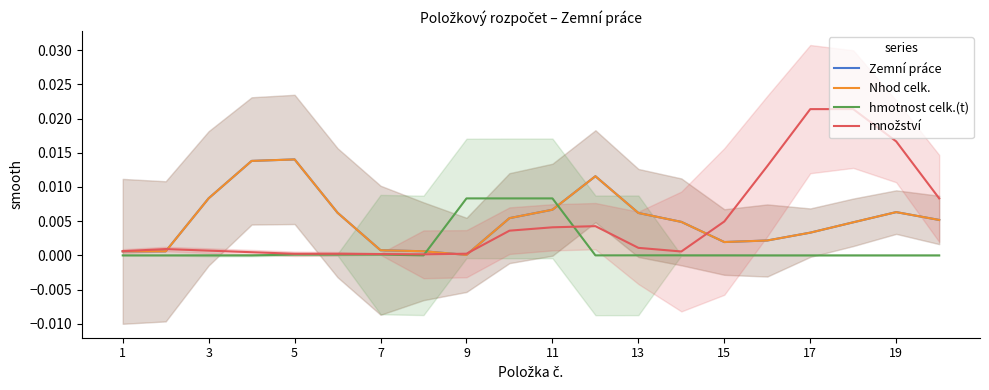

Does the chart have visible grid lines?

No